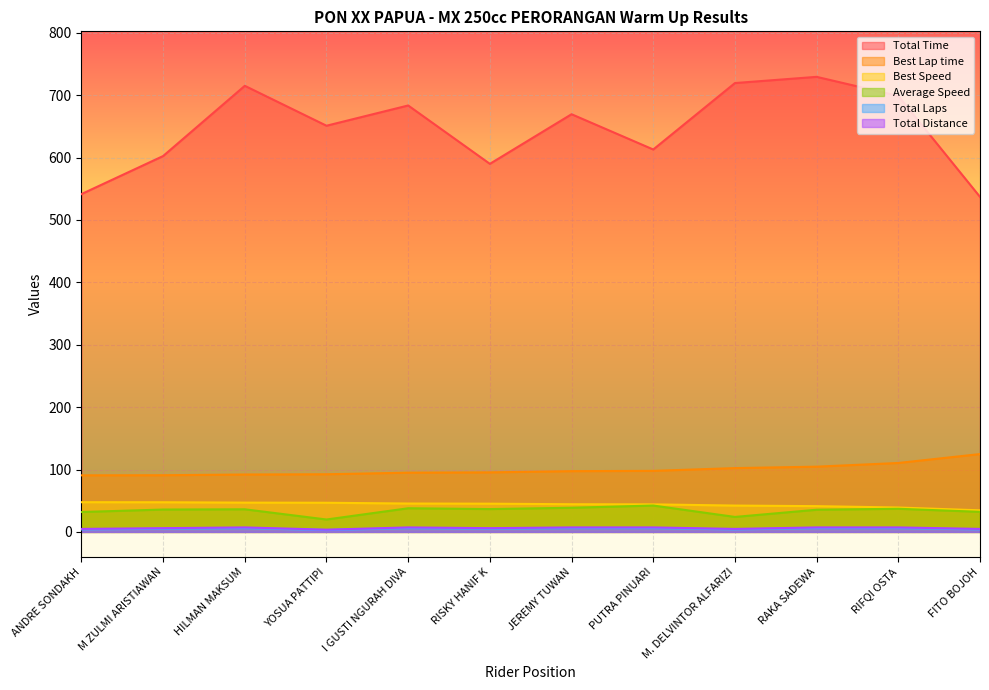

What is the total value across all series at JEREMY TUWAN?

863.2